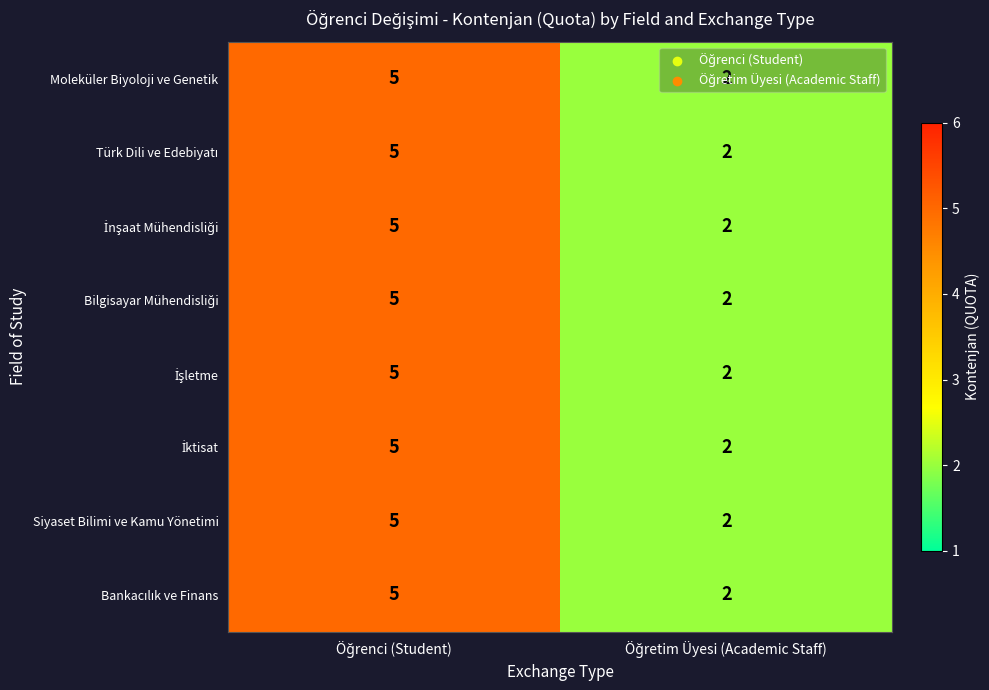

What is the sum of all Moleküler Biyoloji ve Genetik values?

7